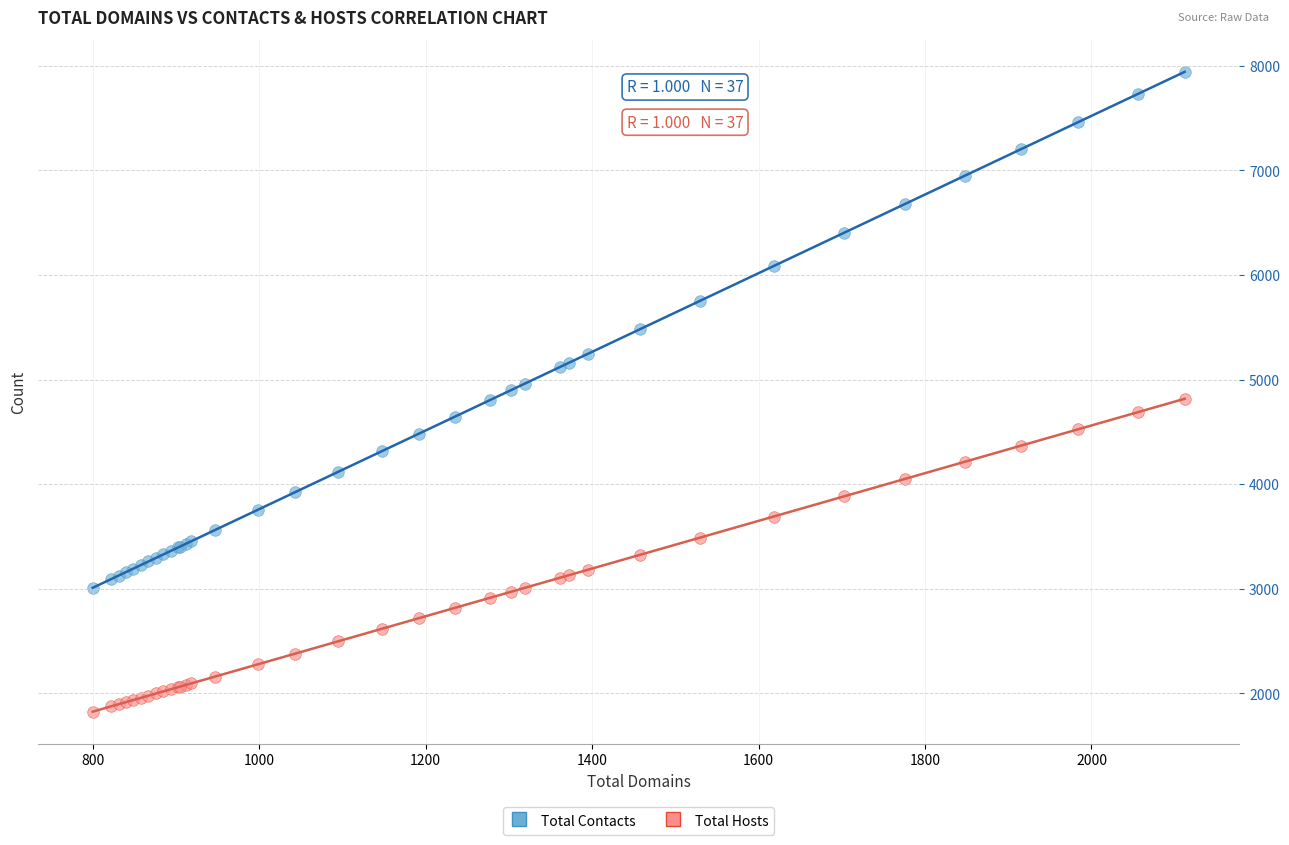

Which series reaches the minimum Y coordinate?

Total Hosts